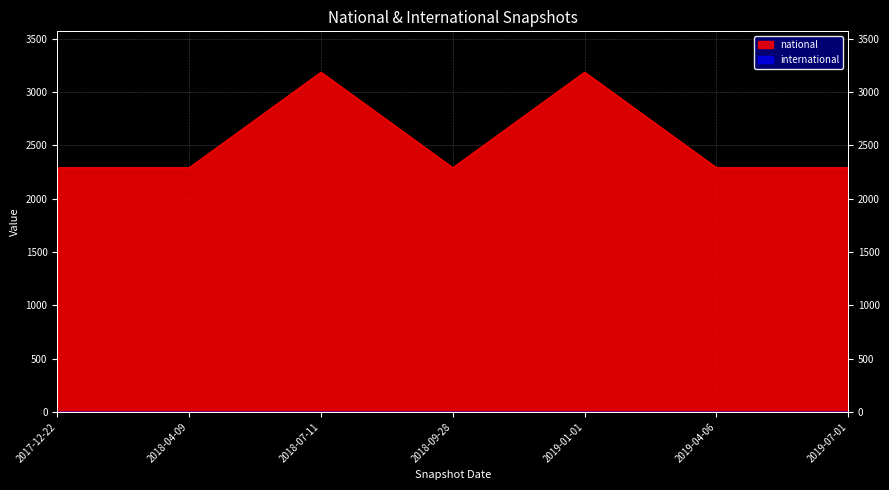

Reading right to left, extract all data points from this chart.

2019-07-01=2291	2019-04-06=2291	2019-01-01=3187	2018-09-28=2291	2018-07-11=3187	2018-04-09=2291	2017-12-22=2291